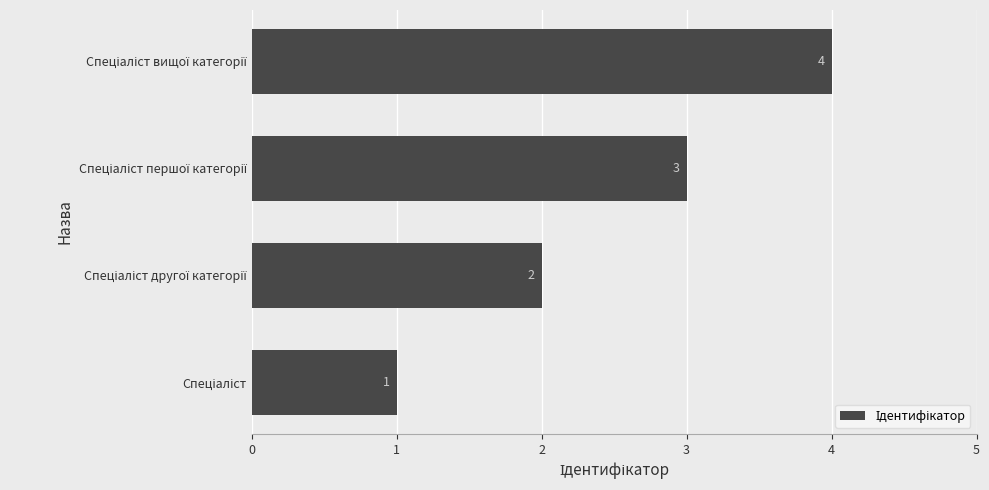

What is the difference between the maximum and minimum values?

3